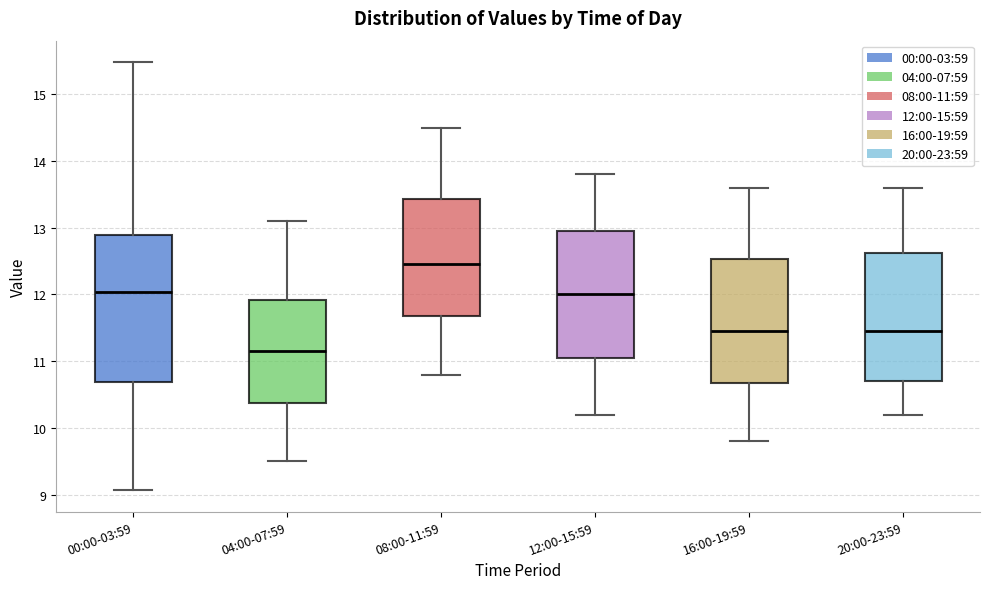

Reading left to right, transcribe this box plot: for each box, give where its median line is, the range the box spans, and where its two whiskers end, as read against the y-axis. The values are not printed on the chart, so give them approximately, as read against the axis.

00:00-03:59: median 12.0, box 10.7 to 12.9, whiskers 9.1 to 15.5
04:00-07:59: median 11.2, box 10.4 to 11.9, whiskers 9.5 to 13.1
08:00-11:59: median 12.5, box 11.7 to 13.4, whiskers 10.8 to 14.5
12:00-15:59: median 12.0, box 11.1 to 13.0, whiskers 10.2 to 13.8
16:00-19:59: median 11.5, box 10.7 to 12.5, whiskers 9.8 to 13.6
20:00-23:59: median 11.5, box 10.7 to 12.6, whiskers 10.2 to 13.6